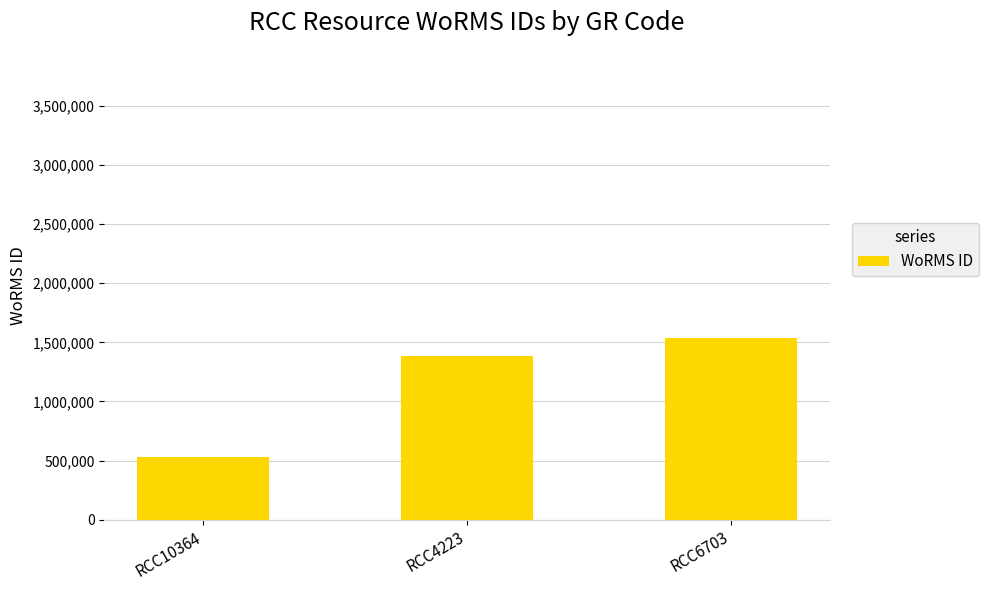

What is the smallest value displayed?

532029